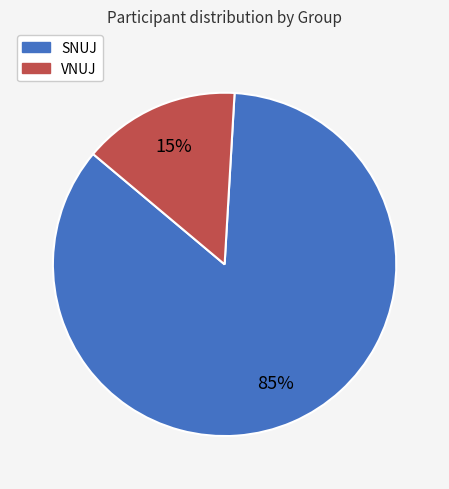

Is it true that VNUJ is 15% of the pie?

True